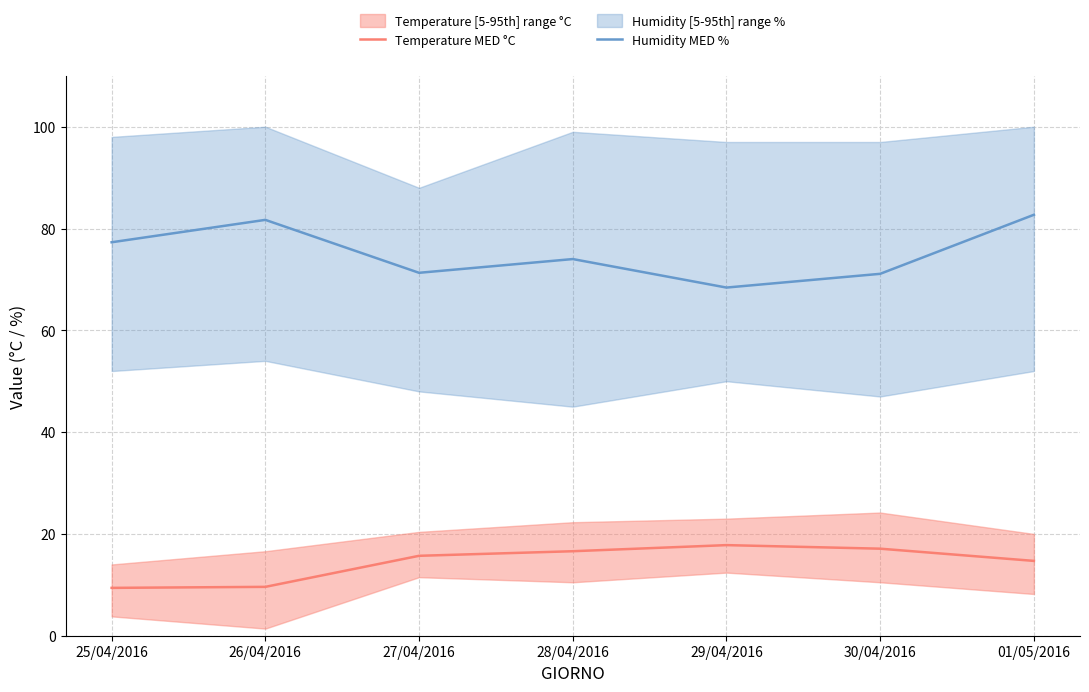

Rank the categories by Humidity MED % value from highest to lowest.

01/05/2016, 26/04/2016, 25/04/2016, 28/04/2016, 27/04/2016, 30/04/2016, 29/04/2016